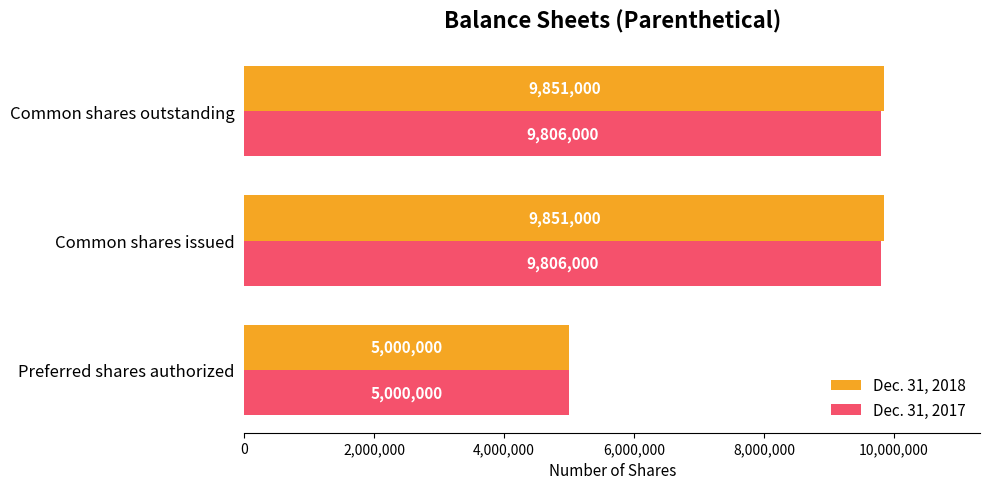

Is it true that Dec. 31, 2017 equals 9806000 at Common shares outstanding?

True